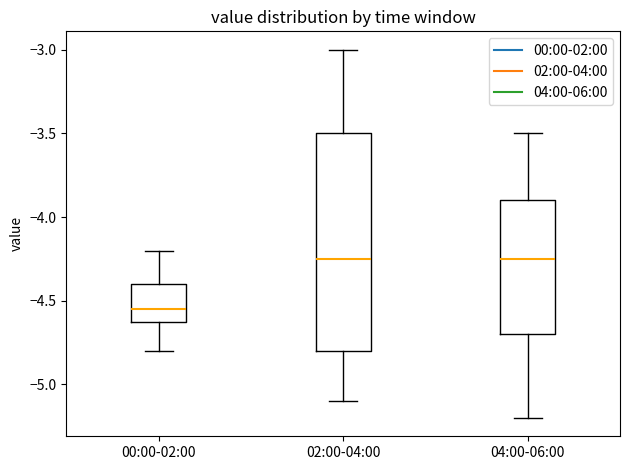

Reading left to right, transcribe this box plot: for each box, give where its median line is, the range the box spans, and where its two whiskers end, as read against the y-axis. The values are not printed on the chart, so give them approximately, as read against the axis.

00:00-02:00: median -4.55, box -4.60 to -4.40, whiskers -4.80 to -4.20
02:00-04:00: median -4.25, box -4.80 to -3.50, whiskers -5.10 to -3.00
04:00-06:00: median -4.25, box -4.70 to -3.90, whiskers -5.20 to -3.50